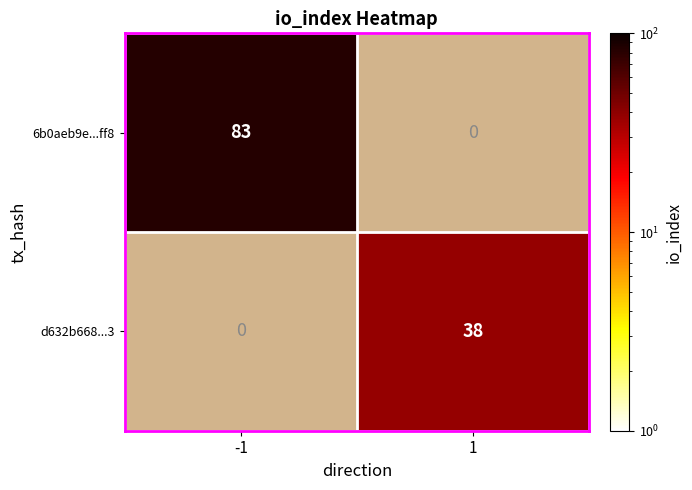

What is the total value across all series at 1?

38